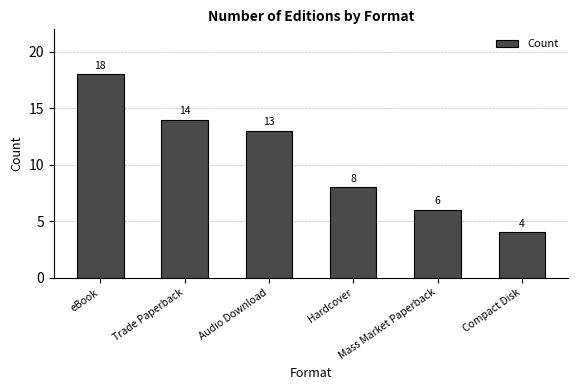

How many values are below 13?

3